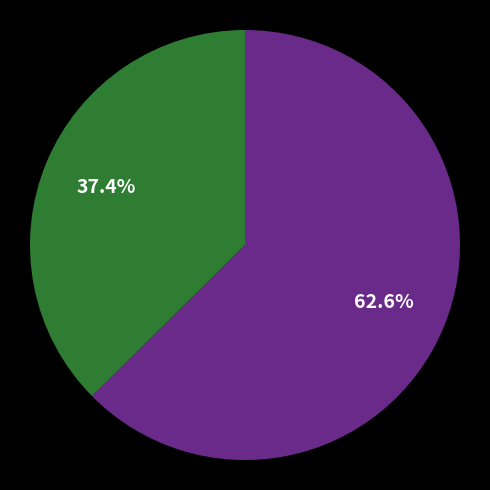

How many segments does this pie chart have?

2